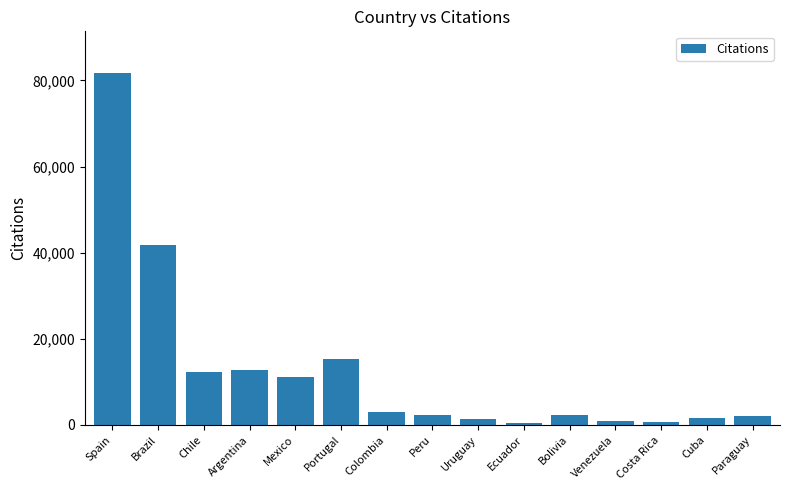

What is the average value?

12611